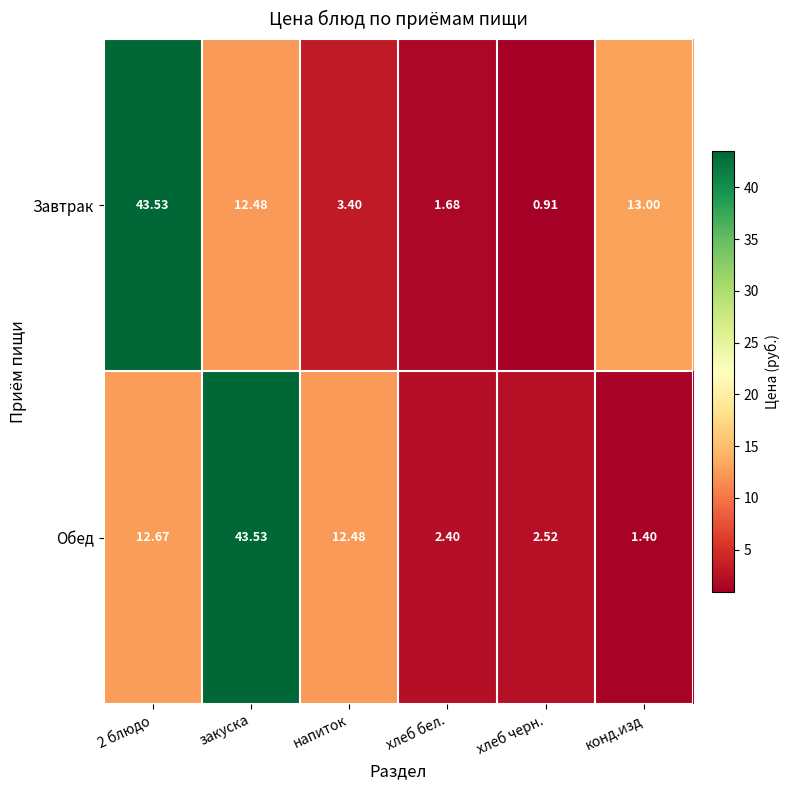

Which series has the widest spread of values?

Завтрак